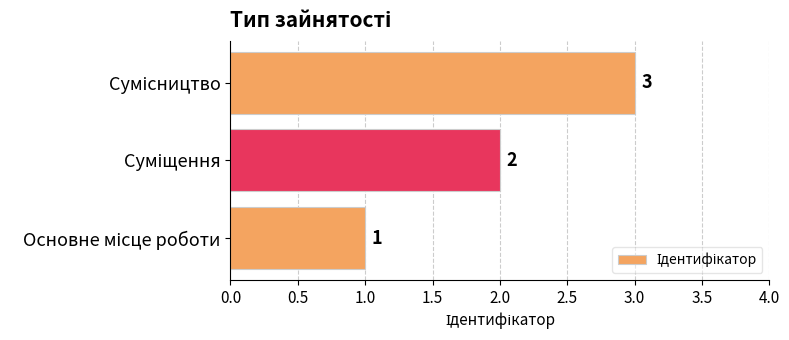

What is the greatest value displayed?

3